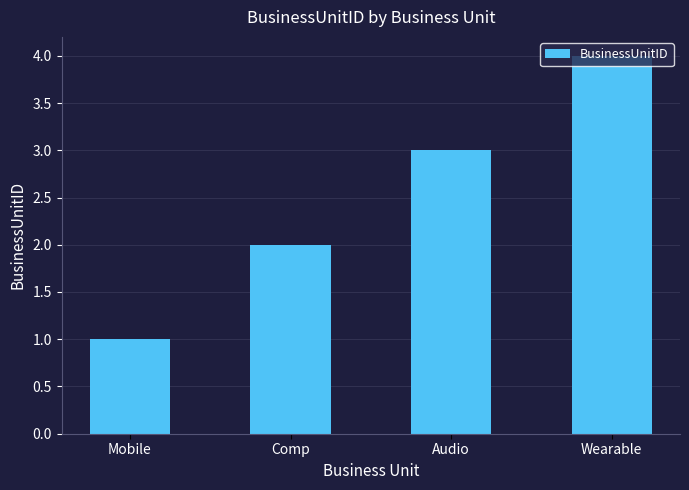

Which label corresponds to the smallest value in the chart?

Mobile